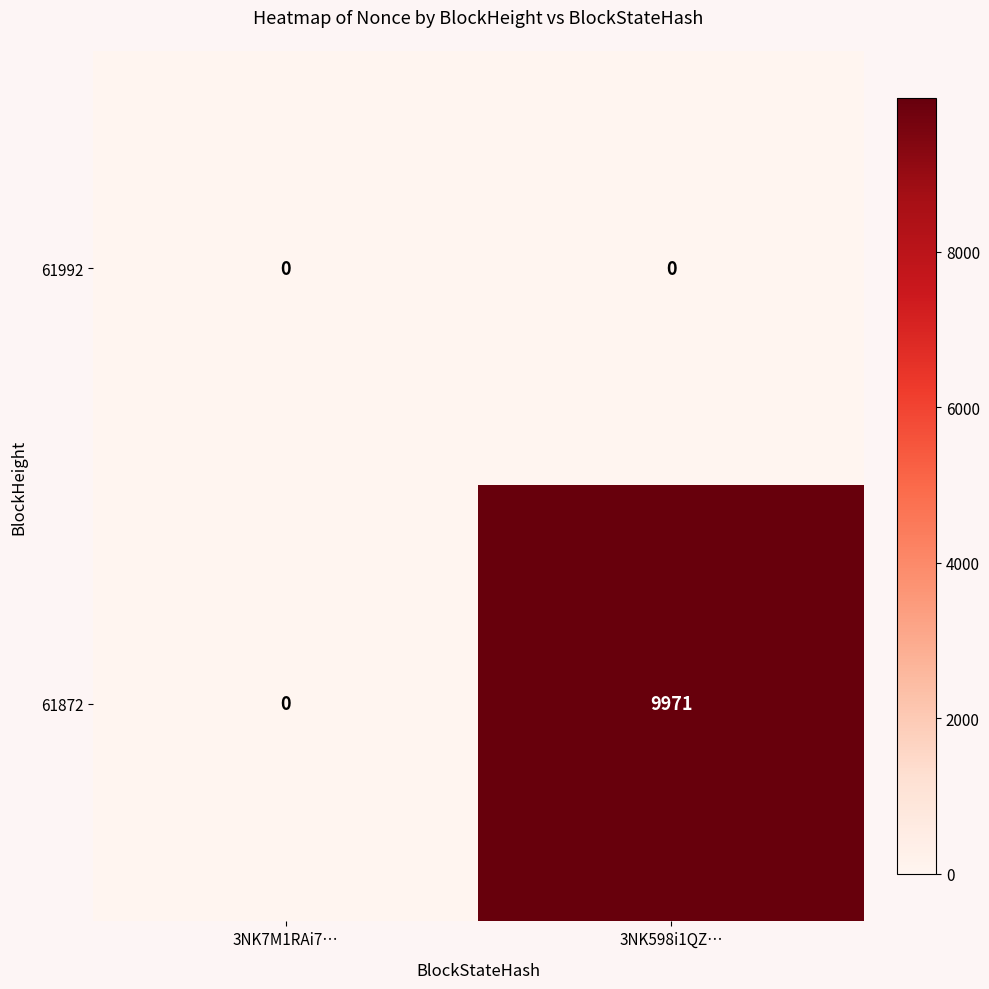

What is the maximum value for 61872?

9971